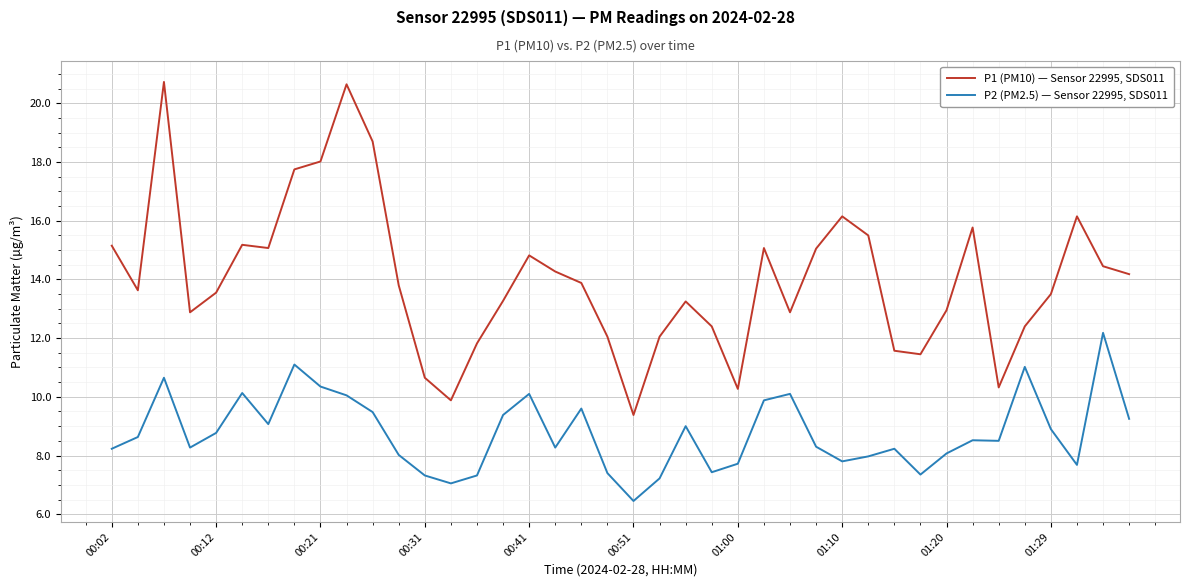

What is the difference between the maximum and minimum values in the P2 (PM2.5) — Sensor 22995, SDS011 series?

5.7